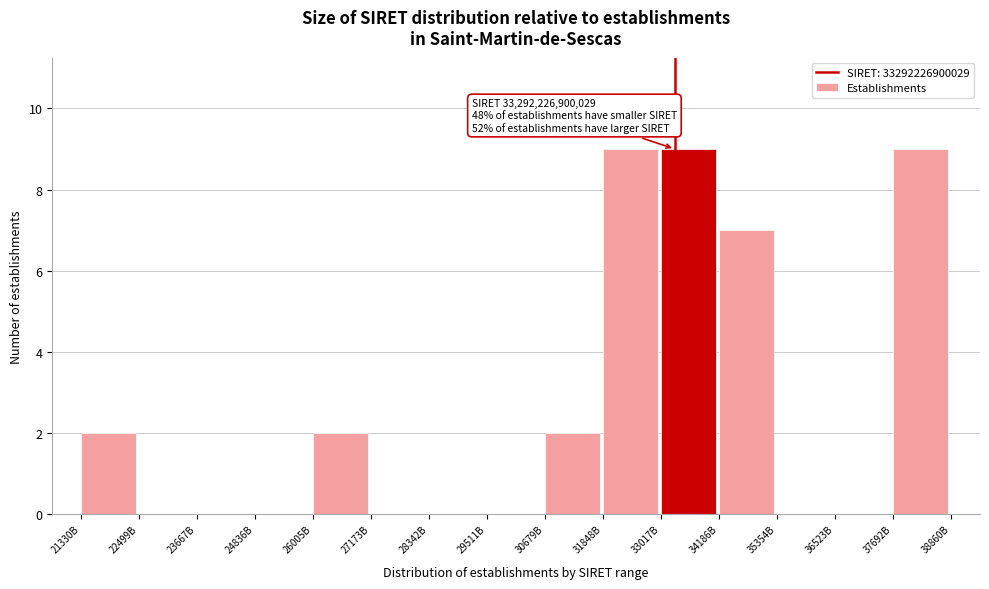

Reading right to left, transcribe all the data shown in this chart.

37692B=9	36523B=0	35354B=0	34186B=7	33017B=9	31848B=9	30679B=2	29511B=0	28342B=0	27173B=0	26005B=2	24836B=0	23667B=0	22499B=0	21330B=2